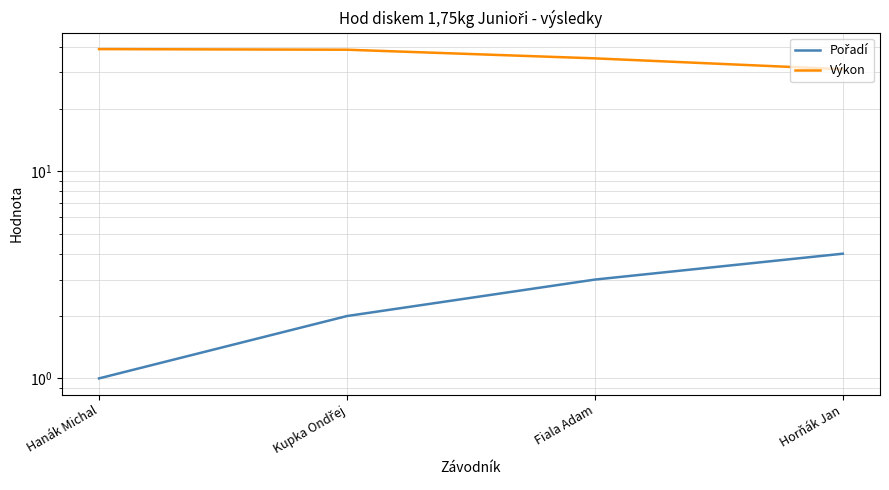

Reading left to right, extract all data points from this chart.

Pořadí: Hanák Michal=1.0	Kupka Ondřej=2.0	Fiala Adam=3.0	Horňák Jan=4.0
Výkon: Hanák Michal=38.9	Kupka Ondřej=38.6	Fiala Adam=35.1	Horňák Jan=31.1